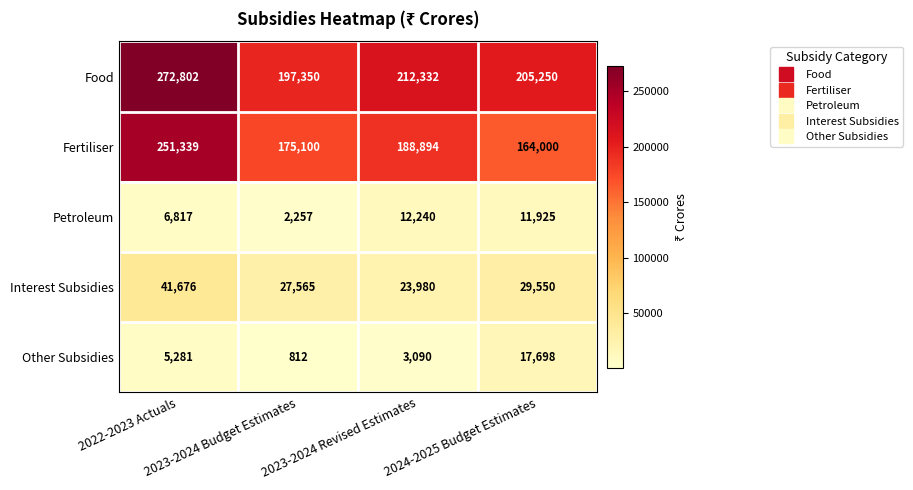

What is the difference between the maximum and second lowest values in the Food series?

67552